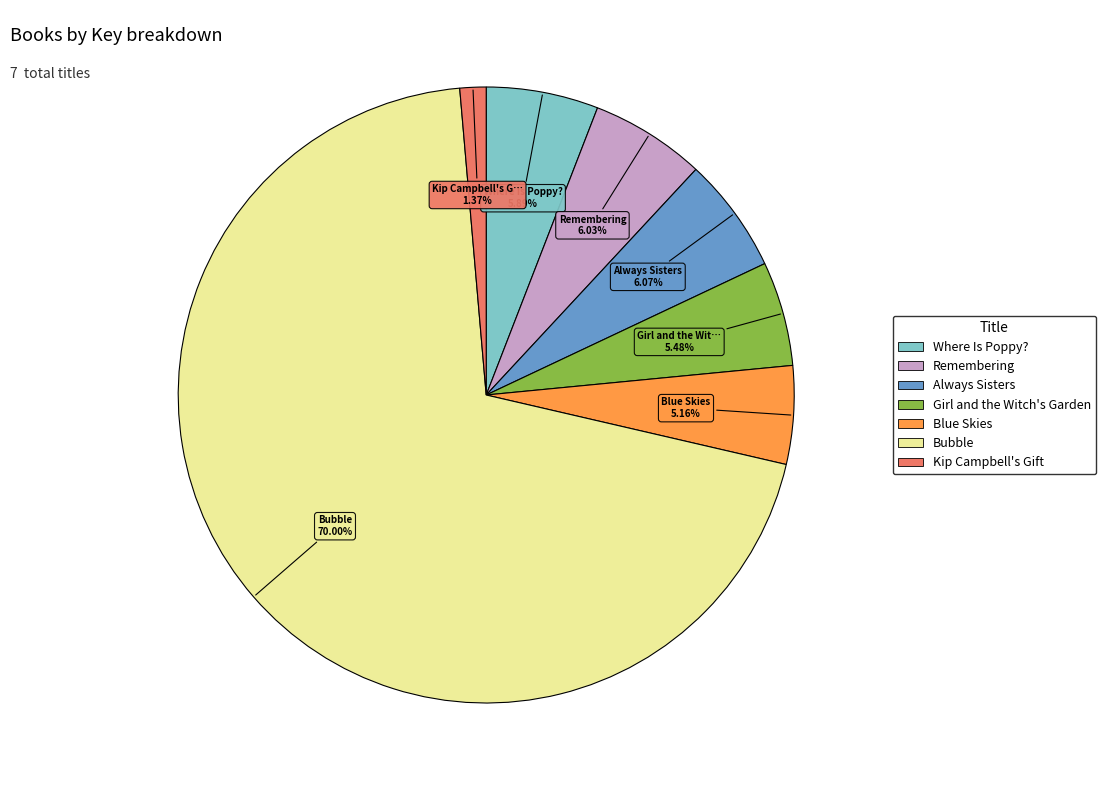

To the nearest percent, what is the average slice percentage?

14%